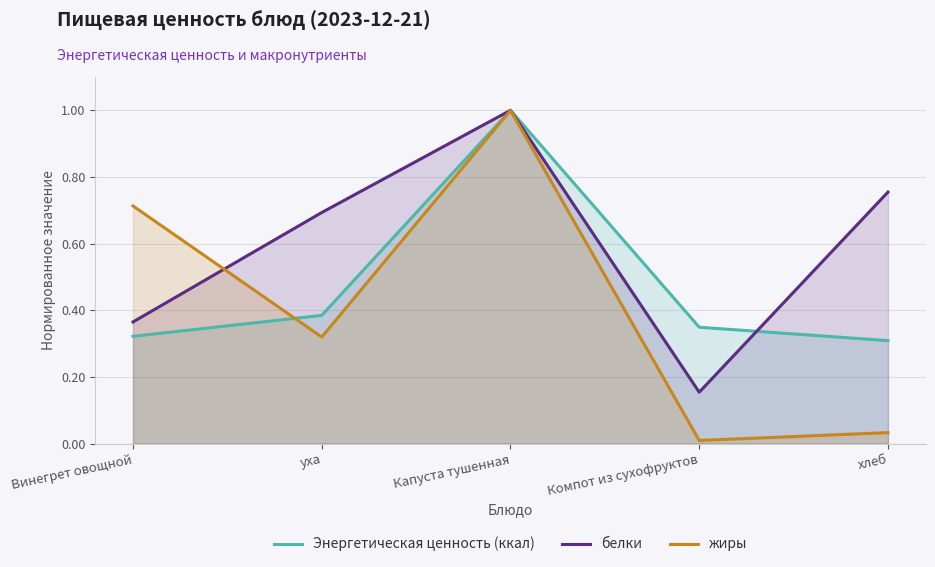

What are all the series names shown in the legend?

Энергетическая ценность (ккал), белки, жиры